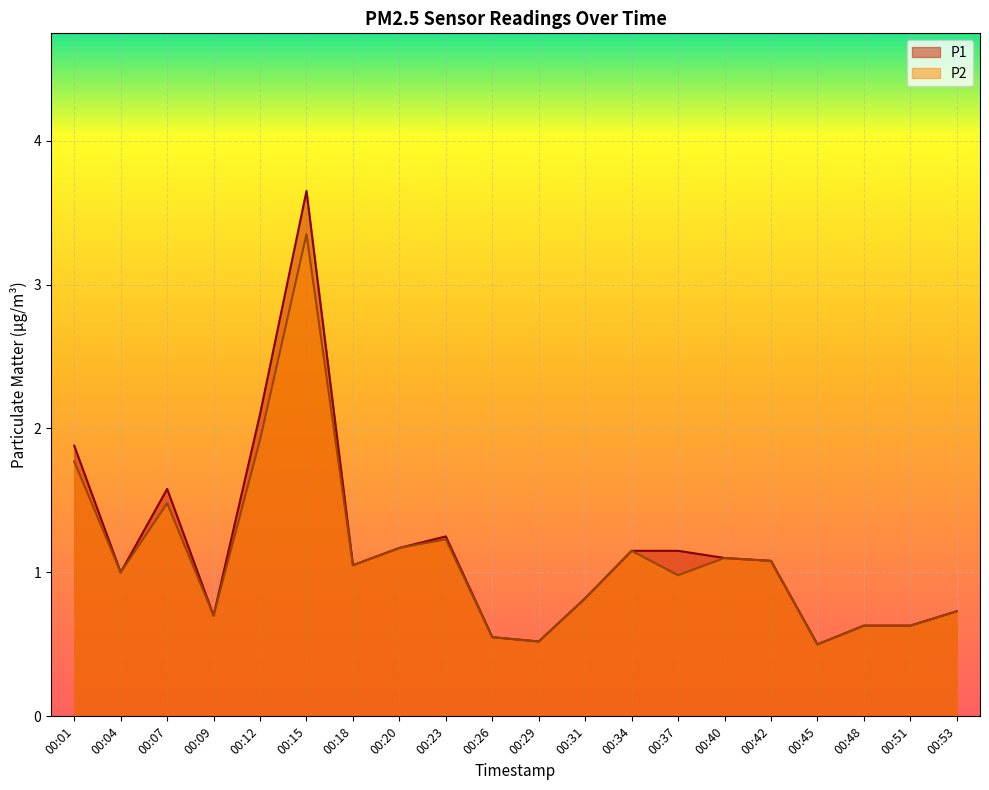

List the series in order of their peak value, highest first.

P1, P2